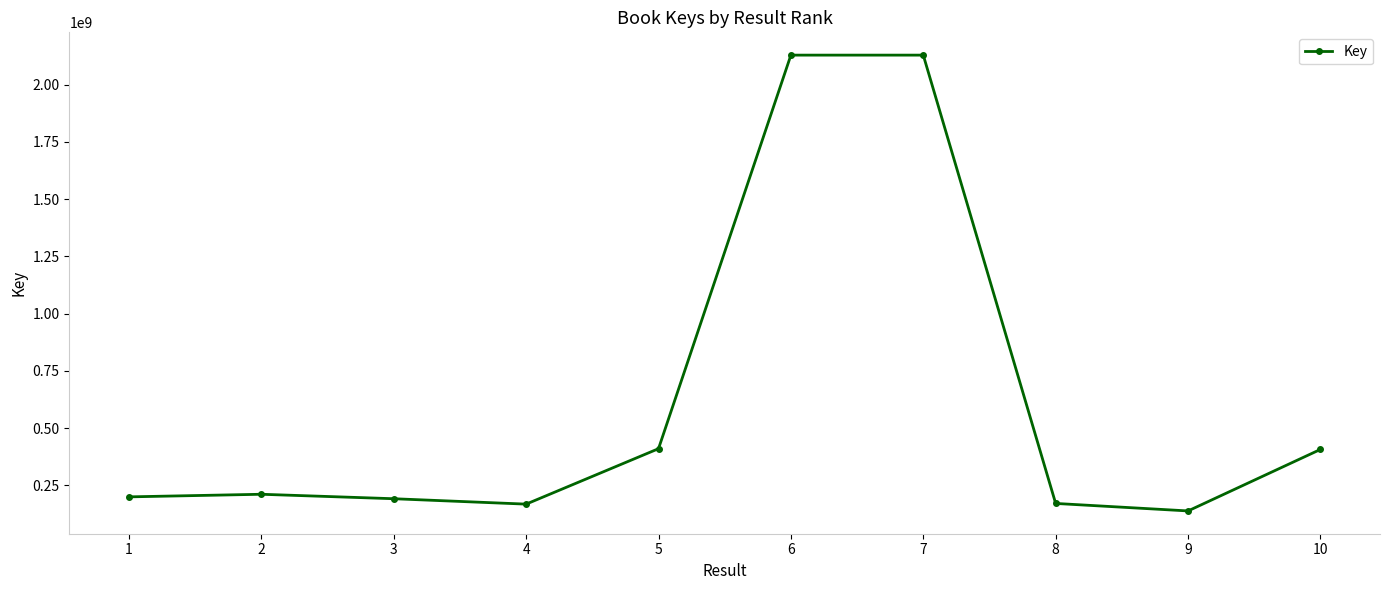

What is the minimum value shown in the chart?

137851520